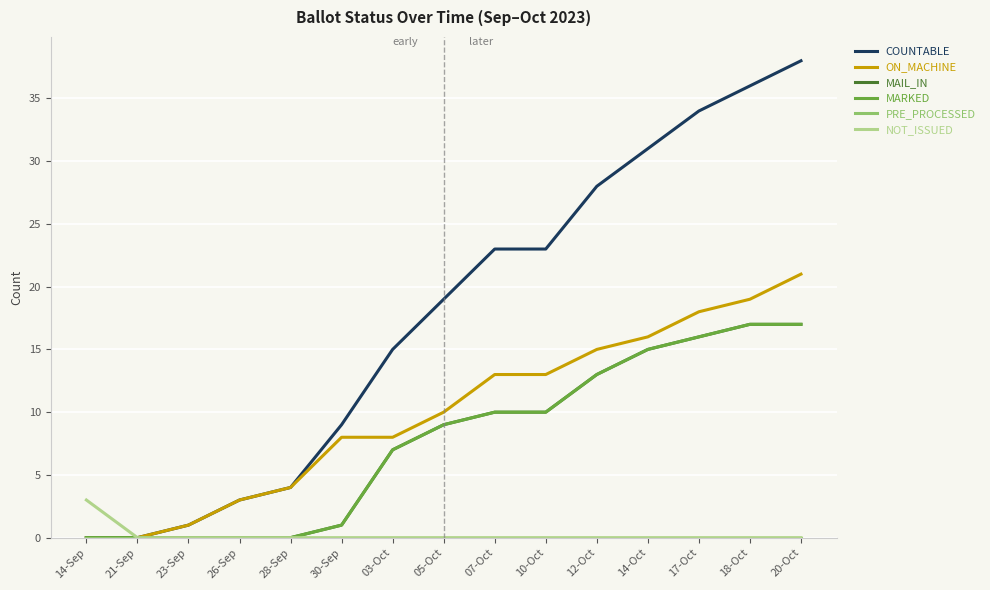

True or false: ON_MACHINE and COUNTABLE intersect in this chart.

False